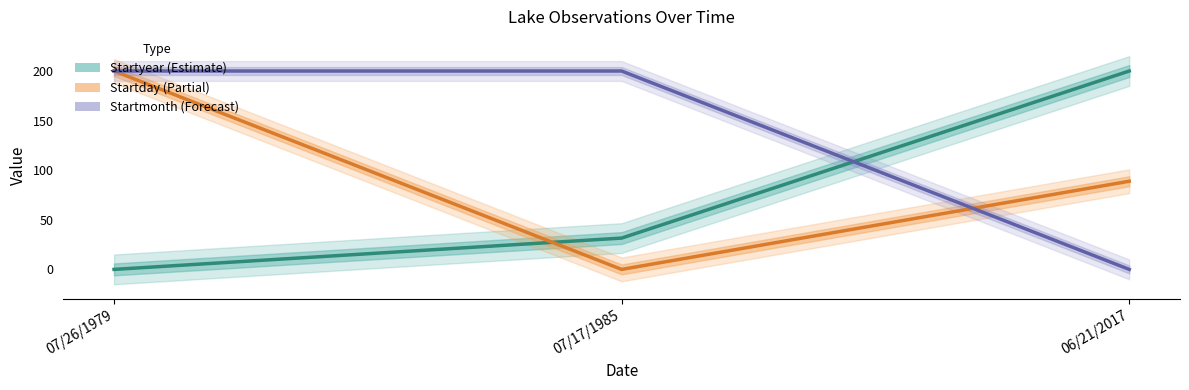

Reading left to right, transcribe all the data shown in this chart.

Startyear (Estimate): 07/26/1979=0.0	07/17/1985=31.6	06/21/2017=200.0
Startday (Partial): 07/26/1979=200.0	07/17/1985=0.0	06/21/2017=88.9
Startmonth (Forecast): 07/26/1979=200.0	07/17/1985=200.0	06/21/2017=0.0